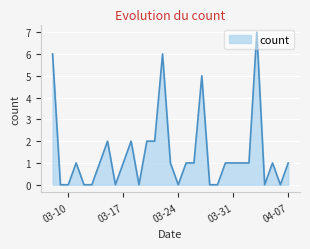

What is the maximum value shown in the chart?

7